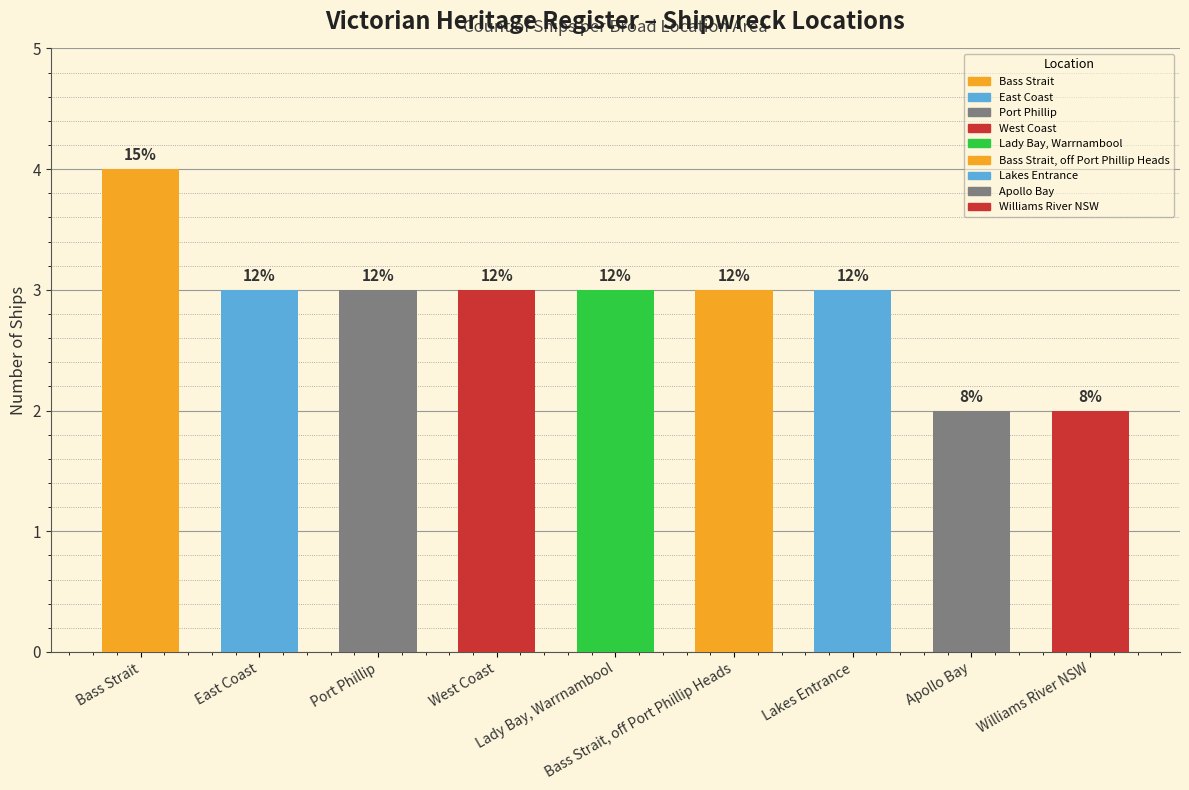

How many bars are there in total?

9